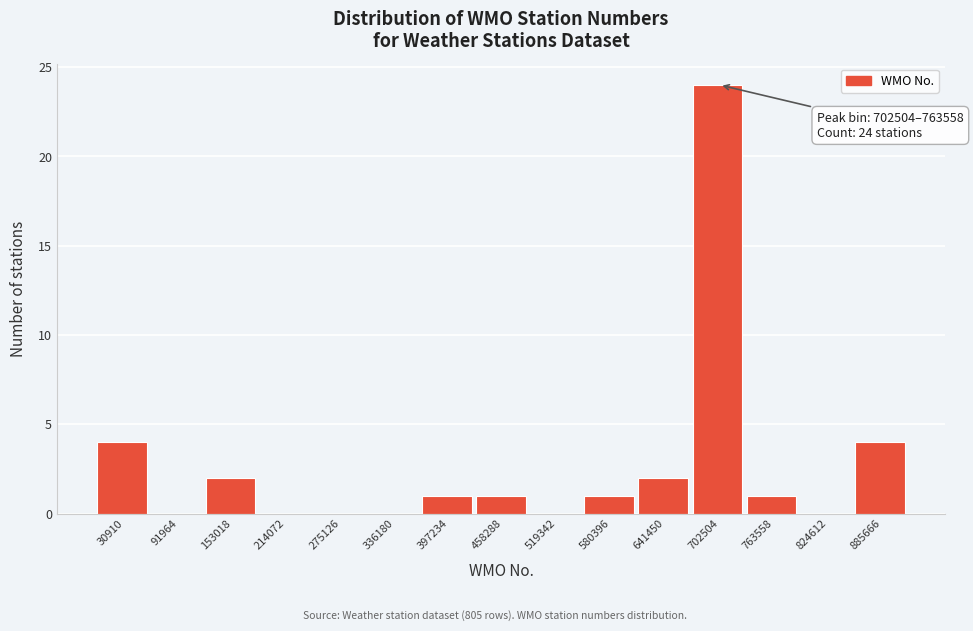

Reading left to right, transcribe all the data shown in this chart.

30910=4	91964=0	153018=2	214072=0	275126=0	336180=0	397234=1	458288=1	519342=0	580396=1	641450=2	702504=24	763558=1	824612=0	885666=4